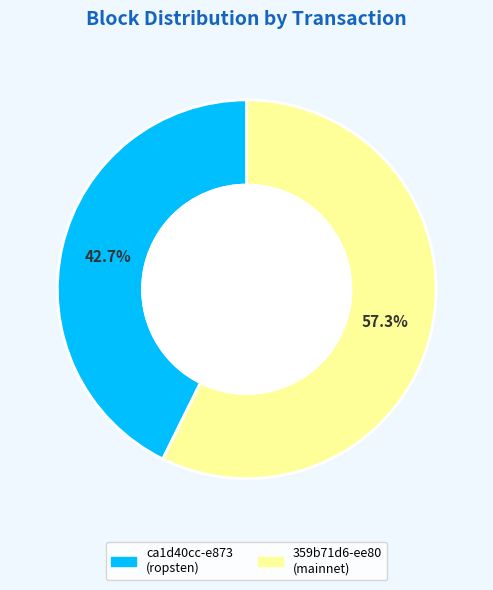

Is there any slice that represents more than half of the pie?

Yes